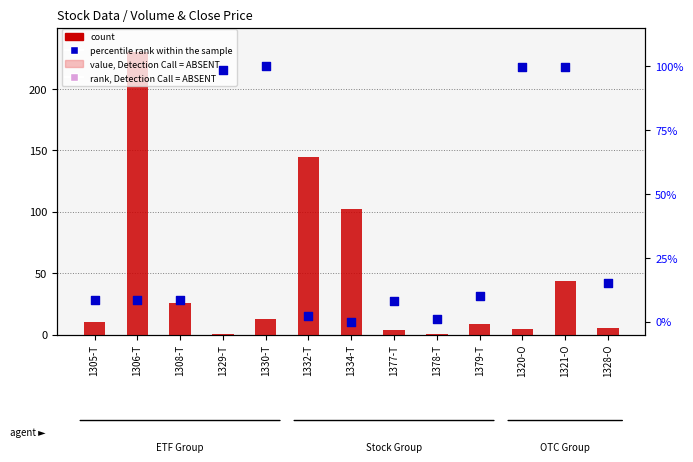

Is the value of count at 1330-T greater than the value of percentile rank within the sample at 1321-O?

No